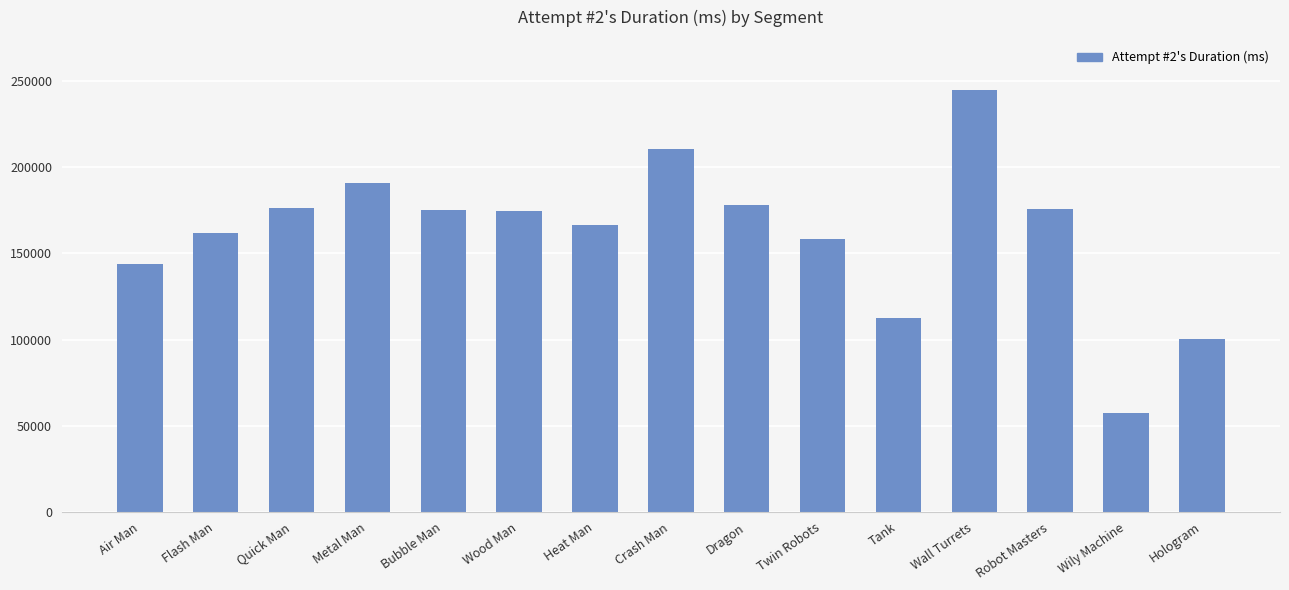

What is the difference between the maximum and minimum values?

187477